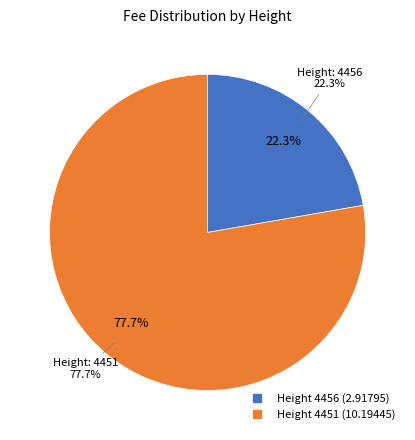

Combined, do 4456 and 4451 account for over 50%?

Yes